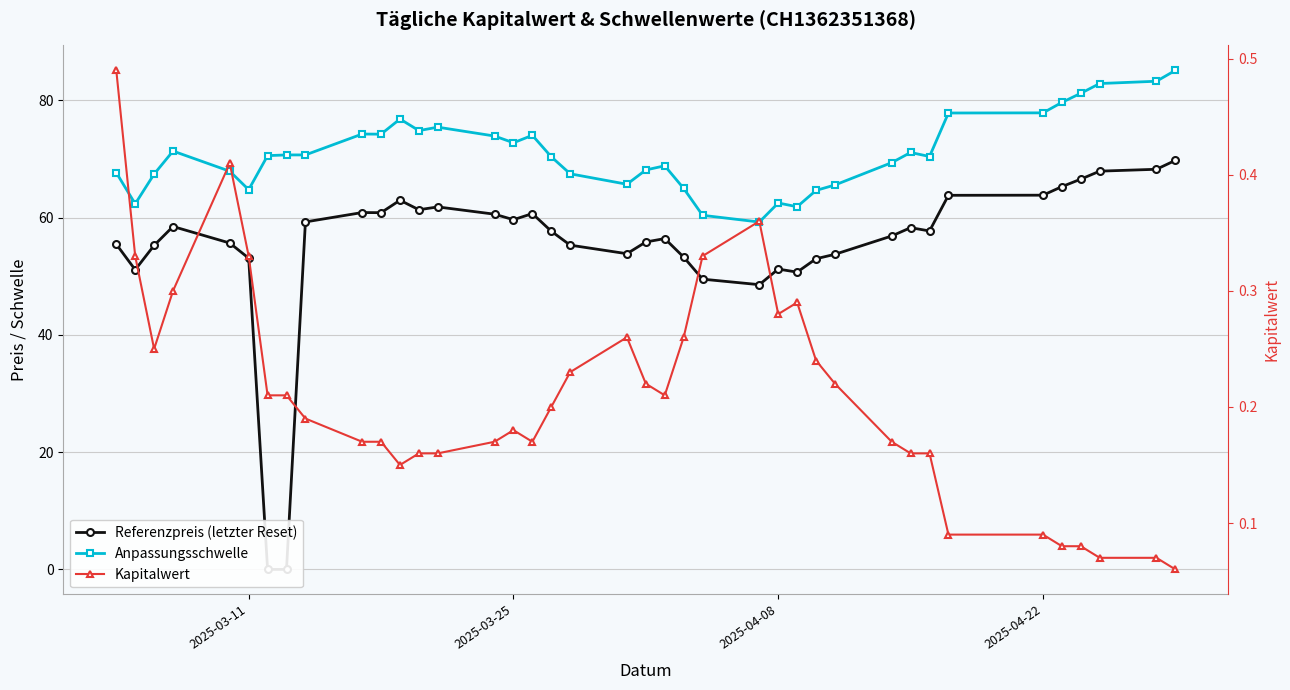

True or false: Anpassungsschwelle and Kapitalwert intersect in this chart.

False